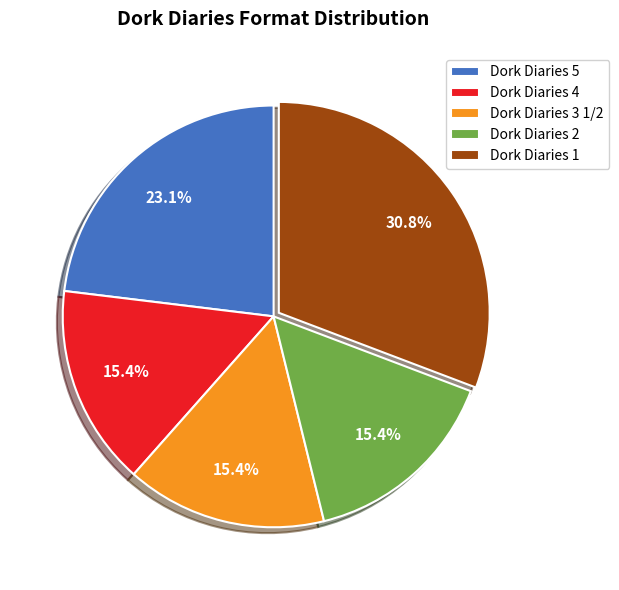

Count the number of slices in the pie.

5